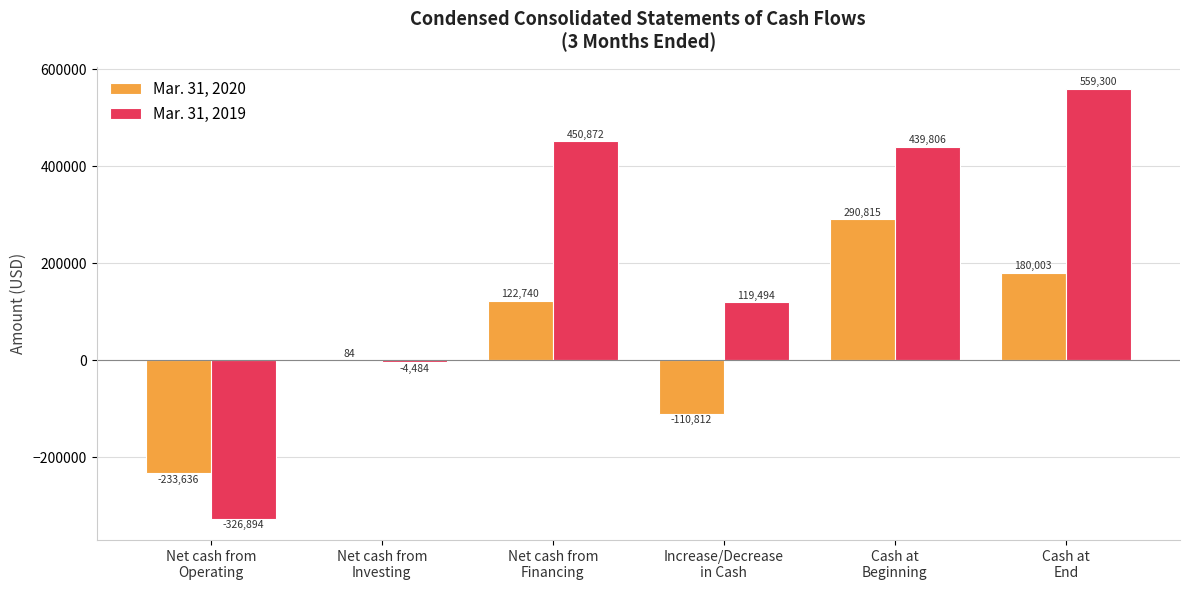

What is the total value across all series at Net cash from
Operating?

-560530